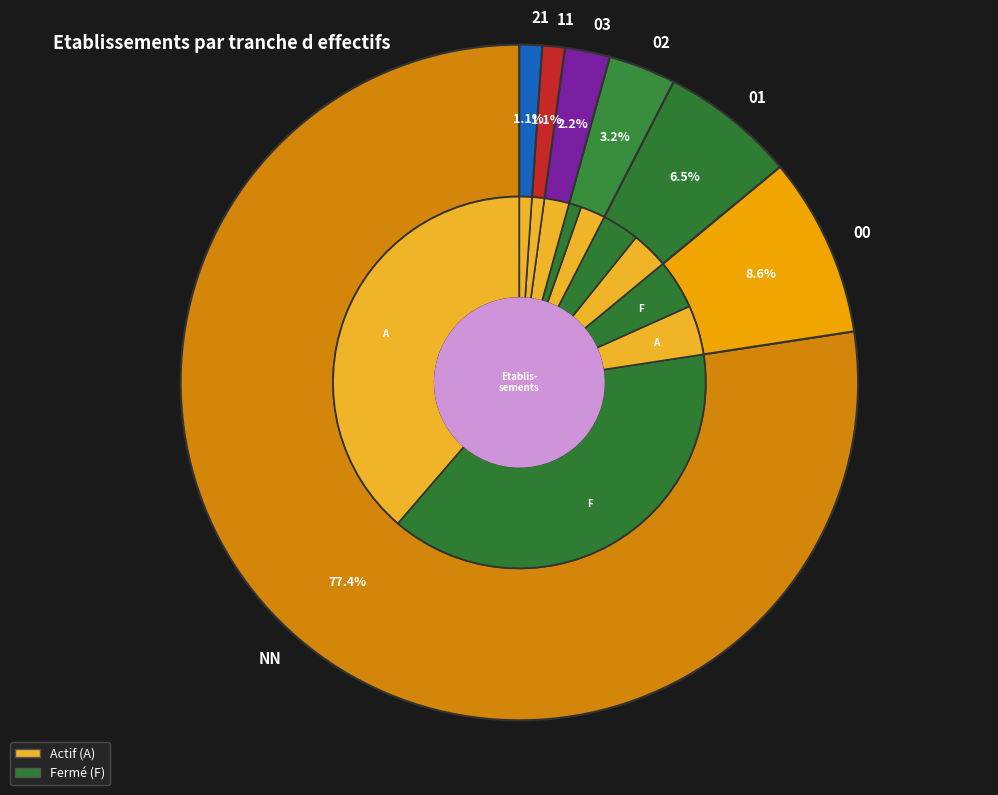

How many segments does this pie chart have?

7